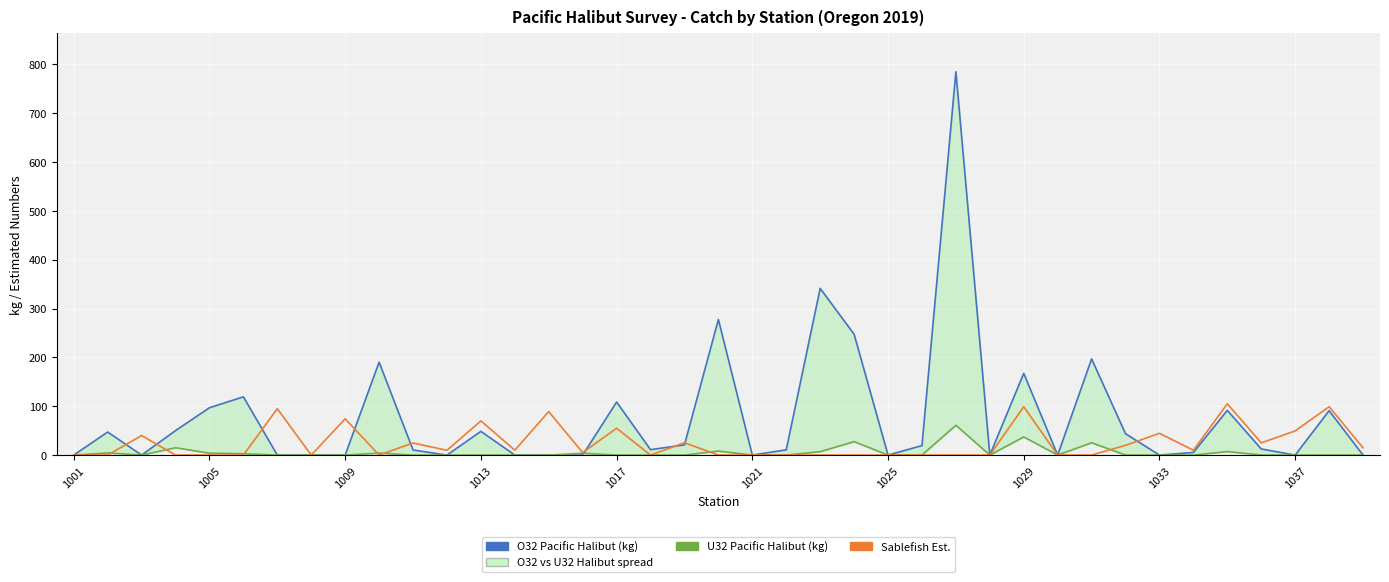

Reading left to right, extract all data points from this chart.

O32 Pacific Halibut (kg): 0.0	47.2	0.0	50.1	96.9	119.2	0.0	0.0	0.0	190.2	10.4	0.0	48.6	0.0	0.0	0.0	108.6	11.1	20.9	277.6	0.0	10.8	341.3	247.4	0.0	19.5	784.7	0.0	167.3	0.0	196.9	43.7	0.0	5.4	91.5	12.5	0.0	90.9	0.0
U32 Pacific Halibut (kg): 0.0	4.4	0.0	15.0	3.9	2.9	0.0	0.0	0.0	4.1	0.0	0.0	0.0	0.0	0.0	3.7	0.0	0.0	0.0	8.2	0.0	0.0	7.0	27.5	0.0	0.0	61.1	0.0	37.1	0.0	25.2	0.0	0.0	0.0	7.2	0.0	0.0	0.0	0.0
Sablefish Est.: 0.0	0.0	40.0	0.0	0.0	0.0	95.0	0.0	74.2	0.0	24.8	9.8	70.0	10.0	89.1	5.0	55.0	0.0	25.2	0.0	0.0	0.0	0.0	0.0	0.0	0.0	0.0	0.0	99.0	0.0	0.0	20.0	44.5	9.9	105.0	25.0	49.5	99.0	14.8